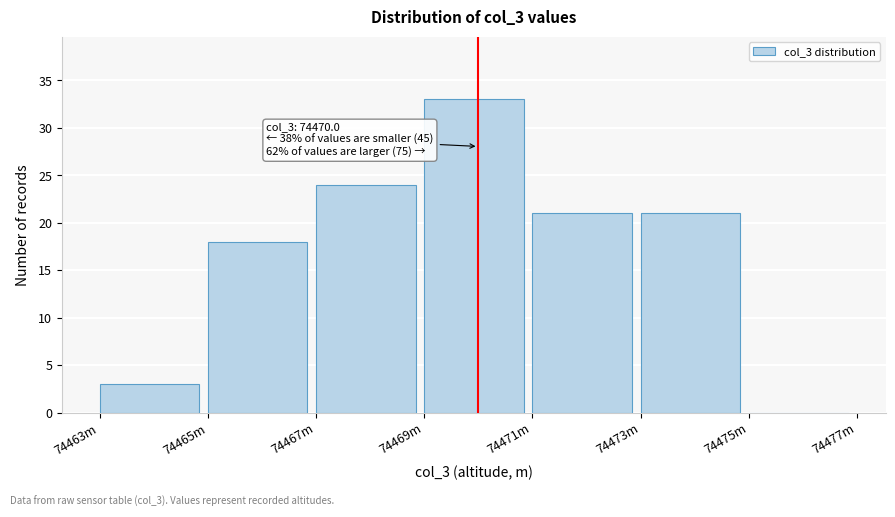

Reading right to left, list all the values displayed in this chart.

74475m=0	74473m=21	74471m=21	74469m=33	74467m=24	74465m=18	74463m=3